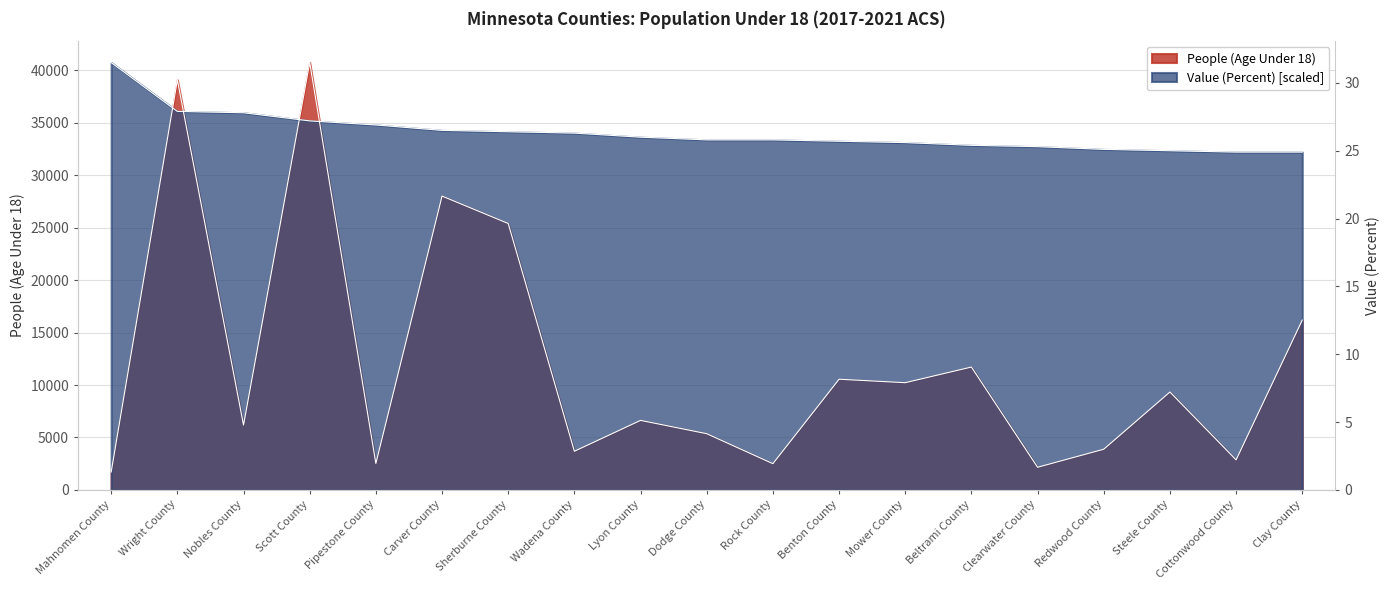

At which label is Value (Percent) closest to 36475?

Wright County